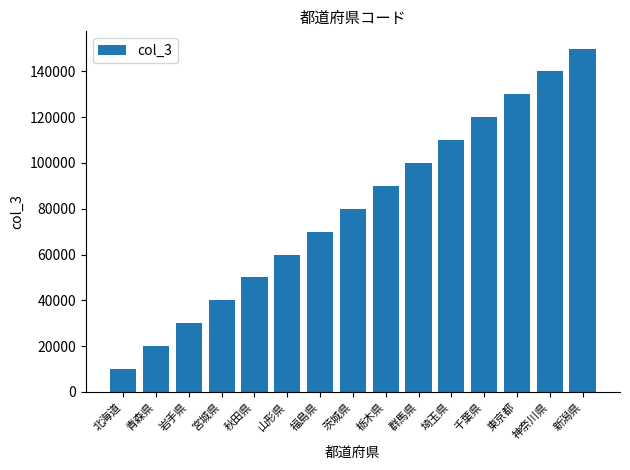

What is the smallest value displayed?

10006